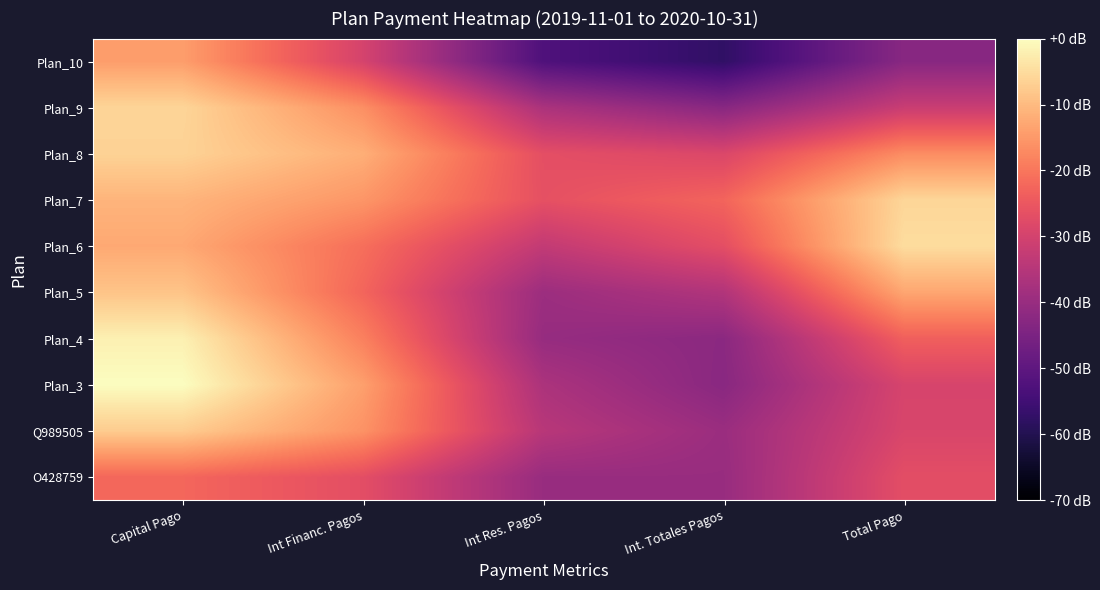

What is the total value across all series at Int Res. Pagos?

-366.0